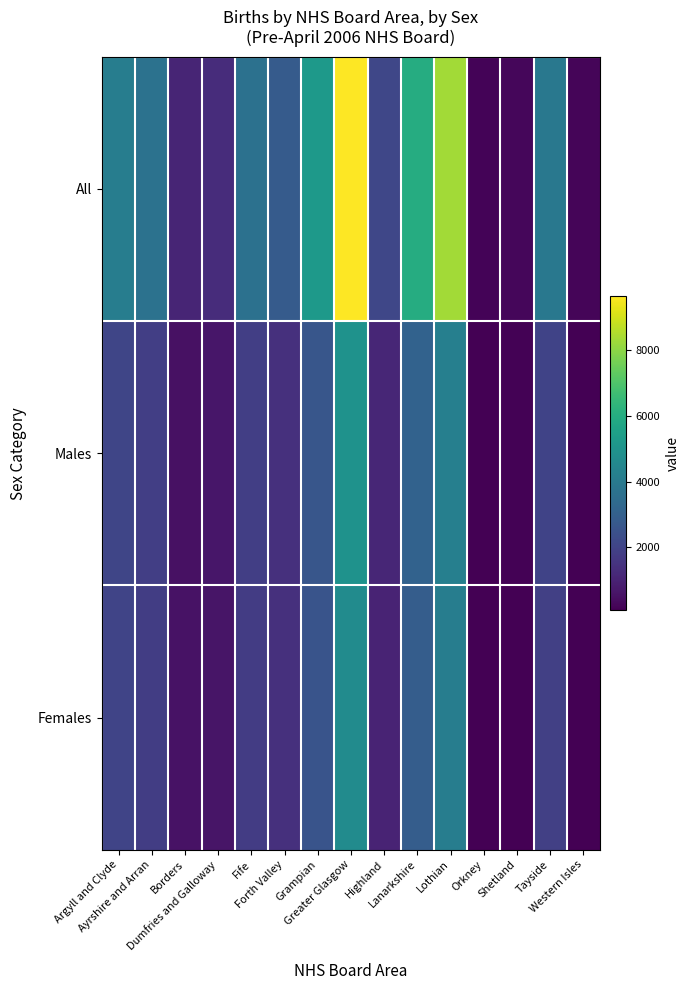

Reading right to left, transcribe all the data shown in this chart.

All: Western Isles=226	Tayside=3905	Shetland=247	Orkney=174	Lothian=8331	Lanarkshire=6025	Highland=2131	Greater Glasgow=9656	Grampian=5213	Forth Valley=2817	Fife=3642	Dumfries and Galloway=1283	Borders=1066	Ayrshire and Arran=3675	Argyll and Clyde=4136
Males: Western Isles=117	Tayside=2020	Shetland=132	Orkney=81	Lothian=4208	Lanarkshire=3107	Highland=1110	Greater Glasgow=4944	Grampian=2655	Forth Valley=1414	Fife=1860	Dumfries and Galloway=661	Borders=529	Ayrshire and Arran=1868	Argyll and Clyde=2080
Females: Western Isles=109	Tayside=1885	Shetland=115	Orkney=93	Lothian=4123	Lanarkshire=2918	Highland=1021	Greater Glasgow=4712	Grampian=2558	Forth Valley=1403	Fife=1782	Dumfries and Galloway=622	Borders=537	Ayrshire and Arran=1807	Argyll and Clyde=2056